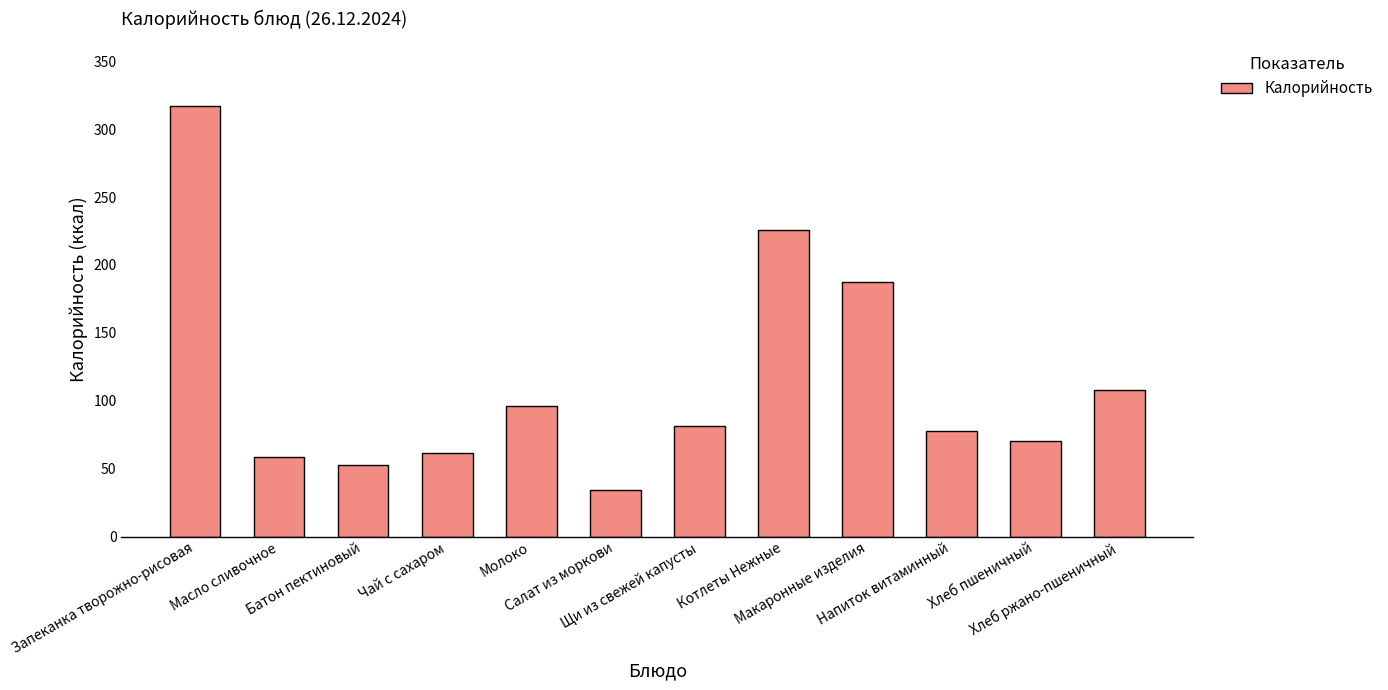

Are the bars horizontal?

No